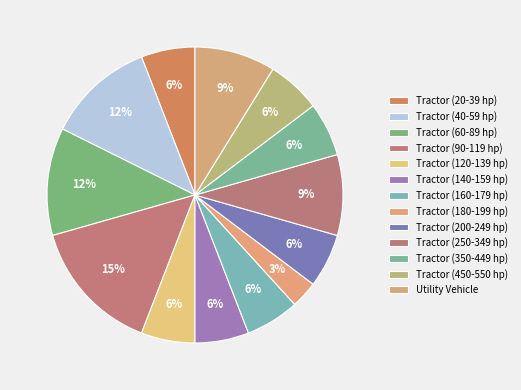

Rank the categories by value from lowest to highest.

Tractor (180-199 hp), Tractor (20-39 hp), Tractor (120-139 hp), Tractor (140-159 hp), Tractor (160-179 hp), Tractor (200-249 hp), Tractor (350-449 hp), Tractor (450-550 hp), Tractor (250-349 hp), Utility Vehicle, Tractor (40-59 hp), Tractor (60-89 hp), Tractor (90-119 hp)